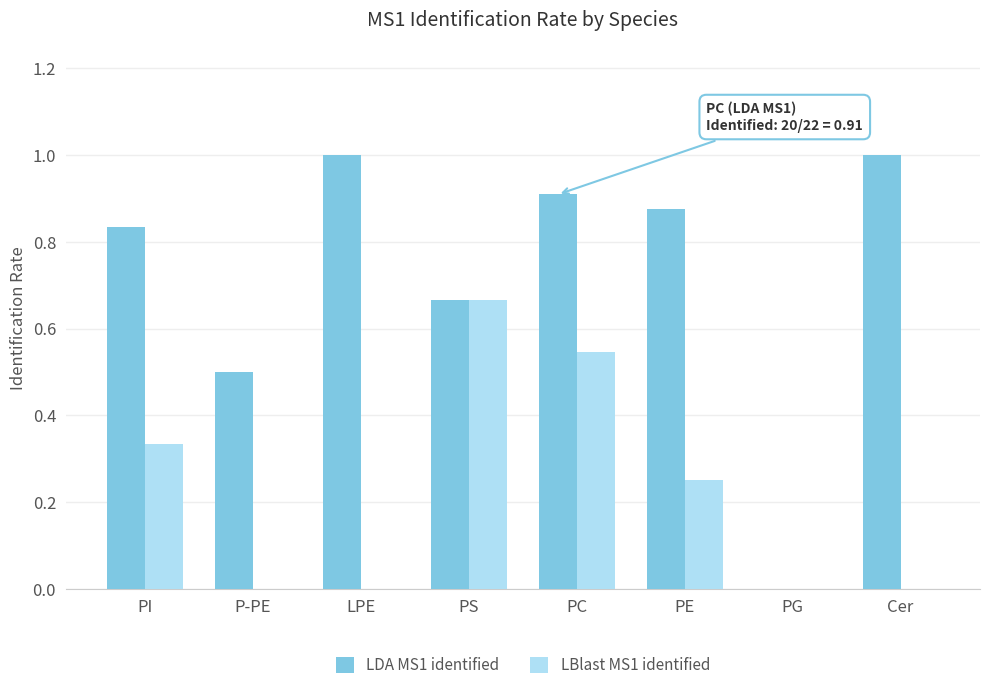

True or false: LDA MS1 identified has a value of 1.4 at PI.

False